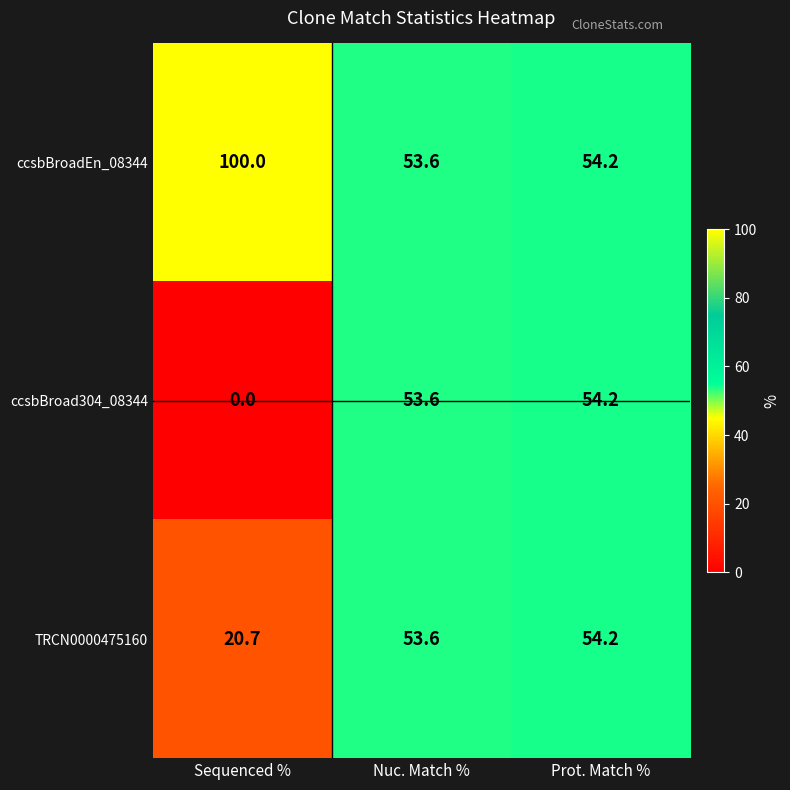

What is the difference between the maximum and minimum values in the TRCN0000475160 series?

33.5